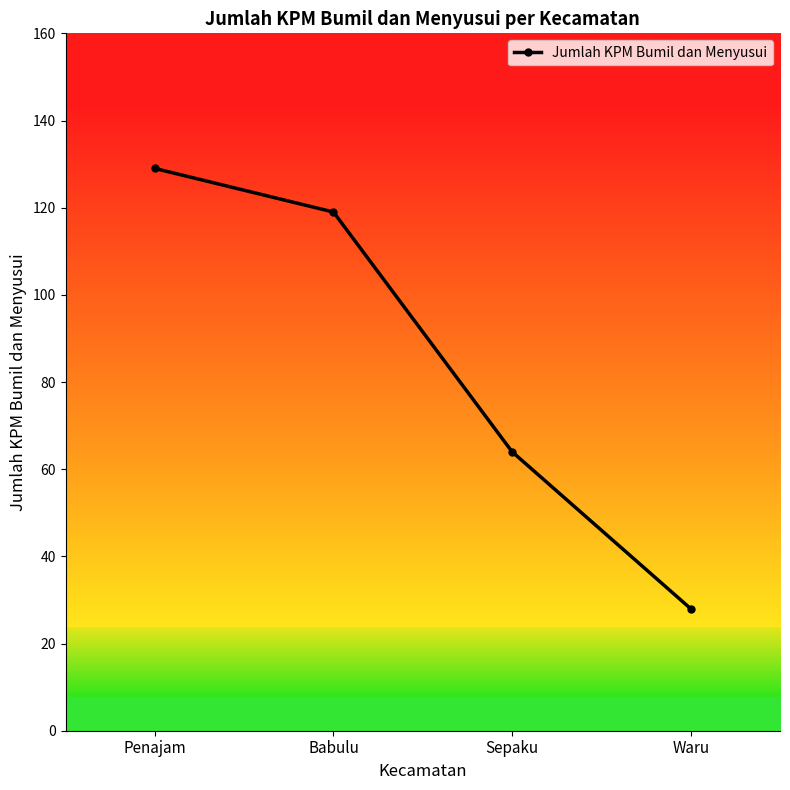

What is the difference between the second highest and second lowest values?

55